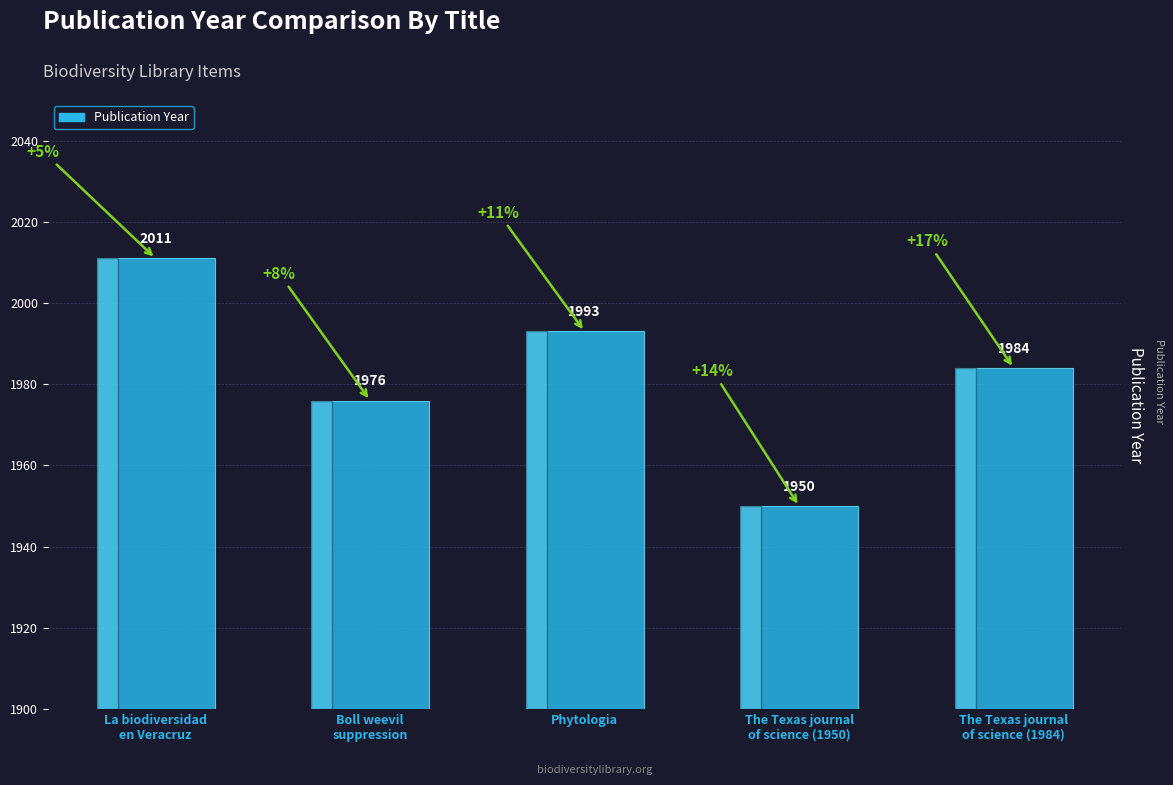

Does the chart contain stacked bars?

No